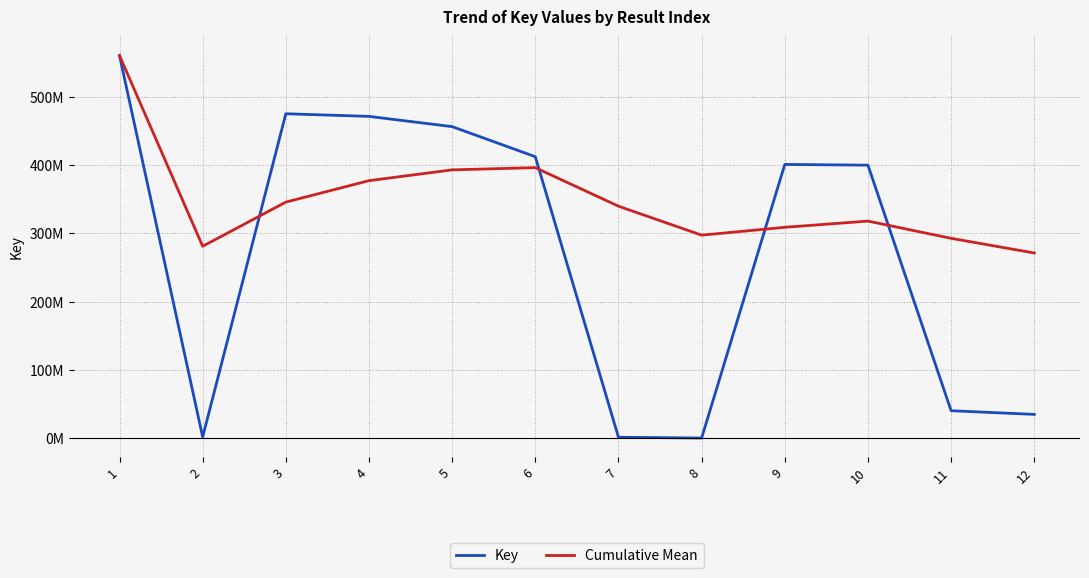

The Key series shows 47098035.6 at 12. True or false?

False